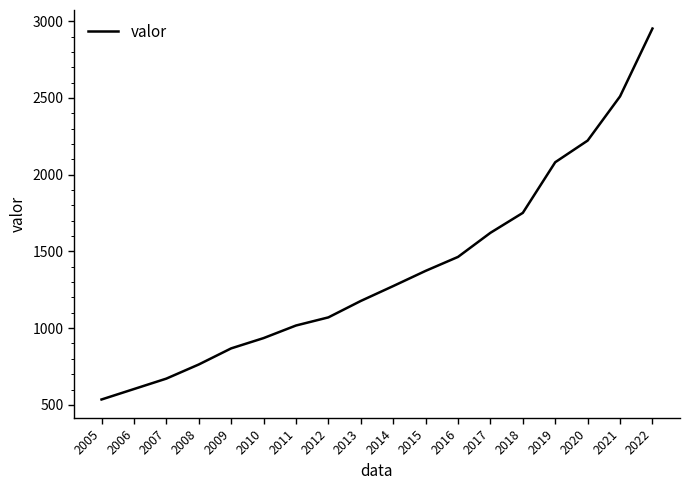

True or false: there are more than 0 points higher than both neighbors.

False